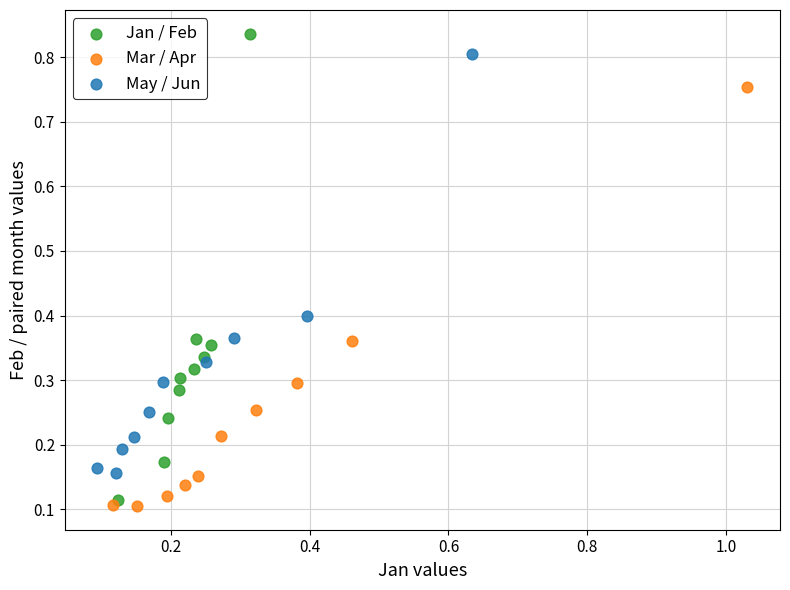

What are all the series names shown in the legend?

Jan / Feb, Mar / Apr, May / Jun